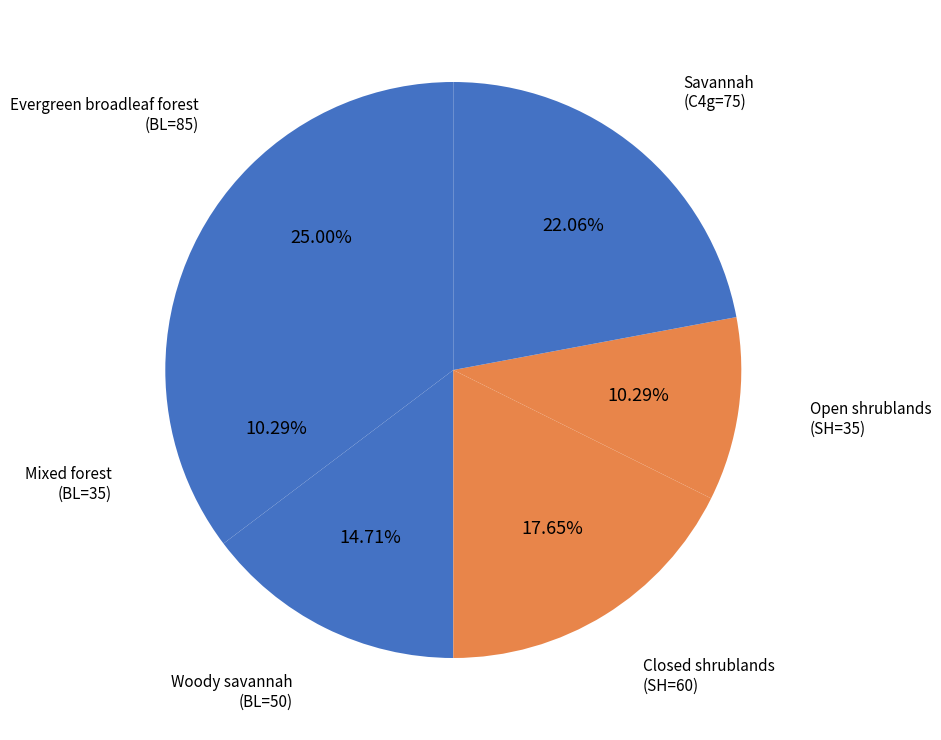

Do Closed shrublands (SH=60) and Mixed forest (BL=35) together represent more than half of the pie?

No